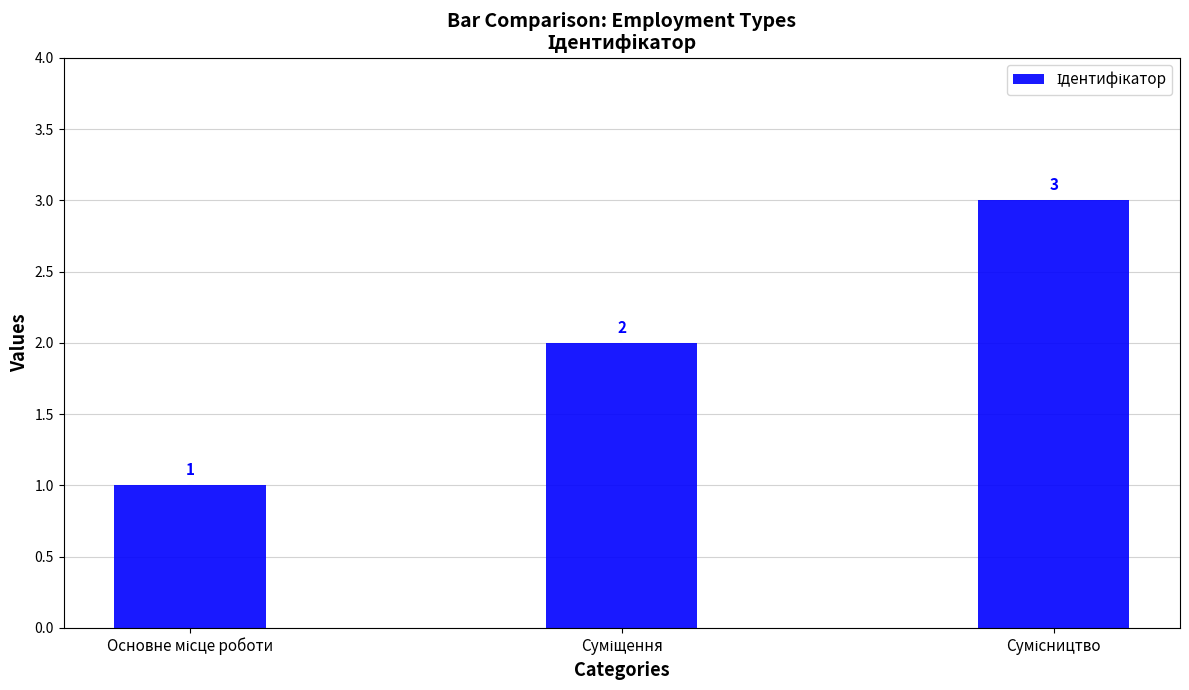

Reading left to right, transcribe all the data shown in this chart.

1	2	3